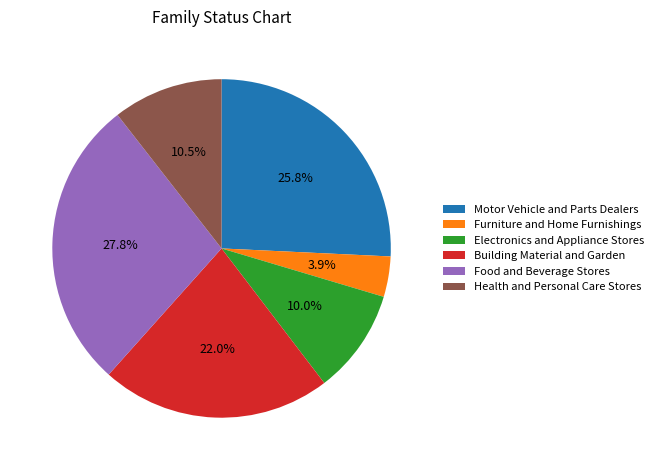

The Furniture and Home Furnishings slice represents 4% of the pie. True or false?

True